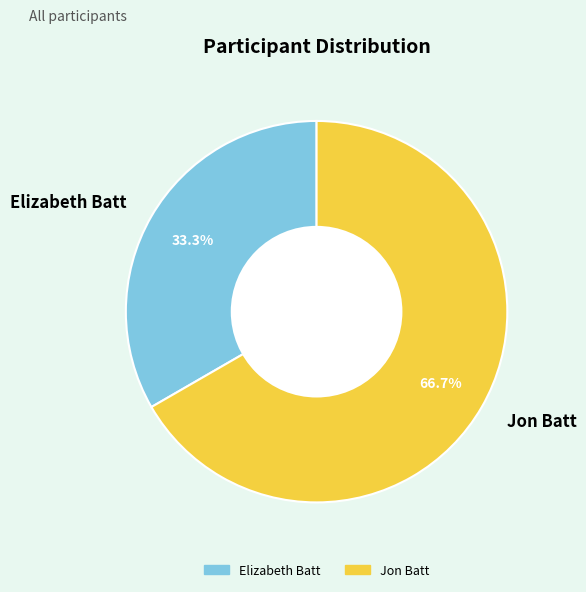

Is there any slice that represents more than half of the pie?

Yes